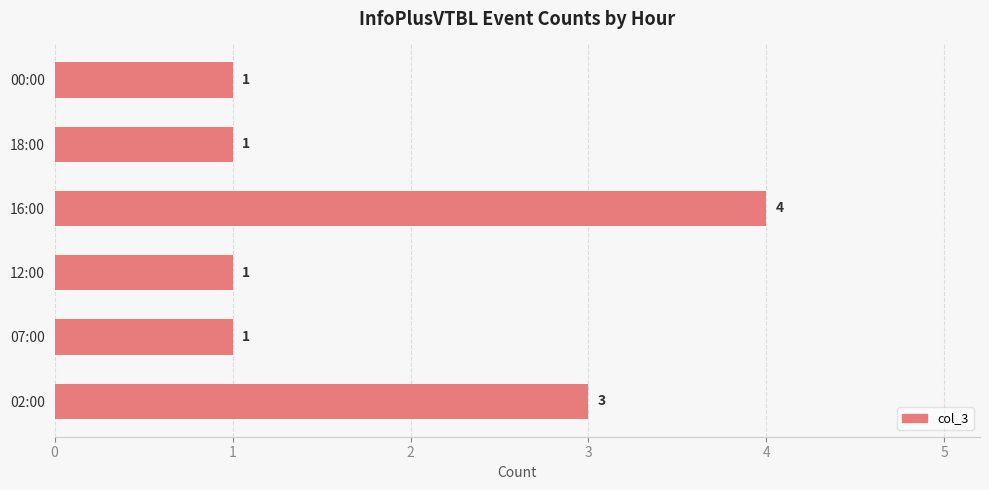

What is the minimum value shown in the chart?

1